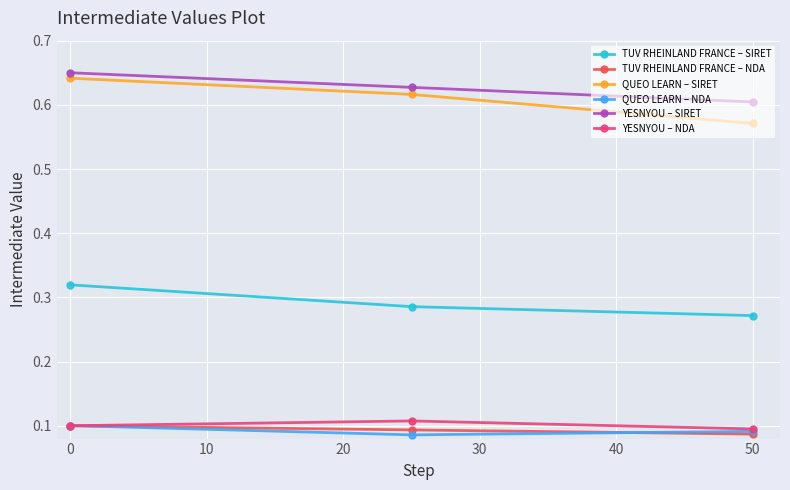

How many categories are shown in the chart?

3